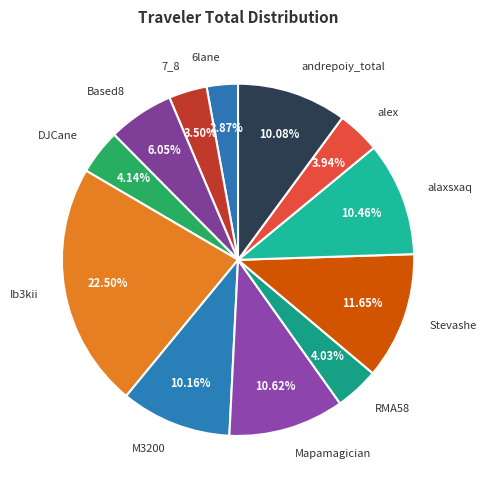

How many slices are in this pie chart?

12